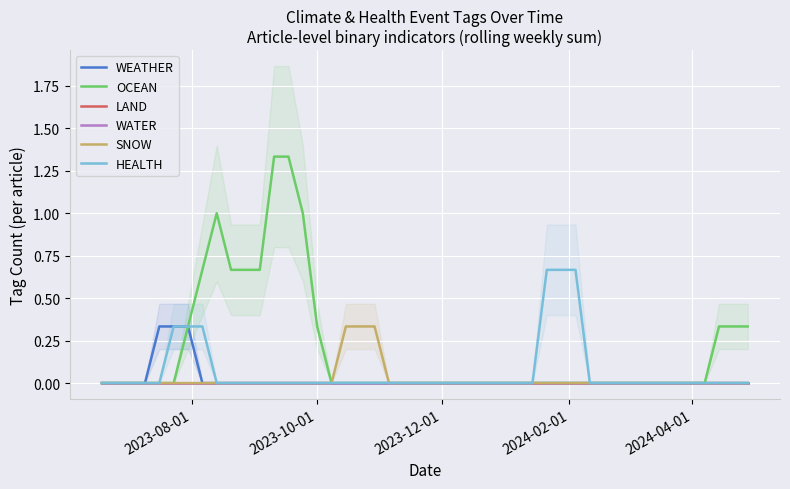

The value of WEATHER at 2023-09-05 is 0. True or false?

False